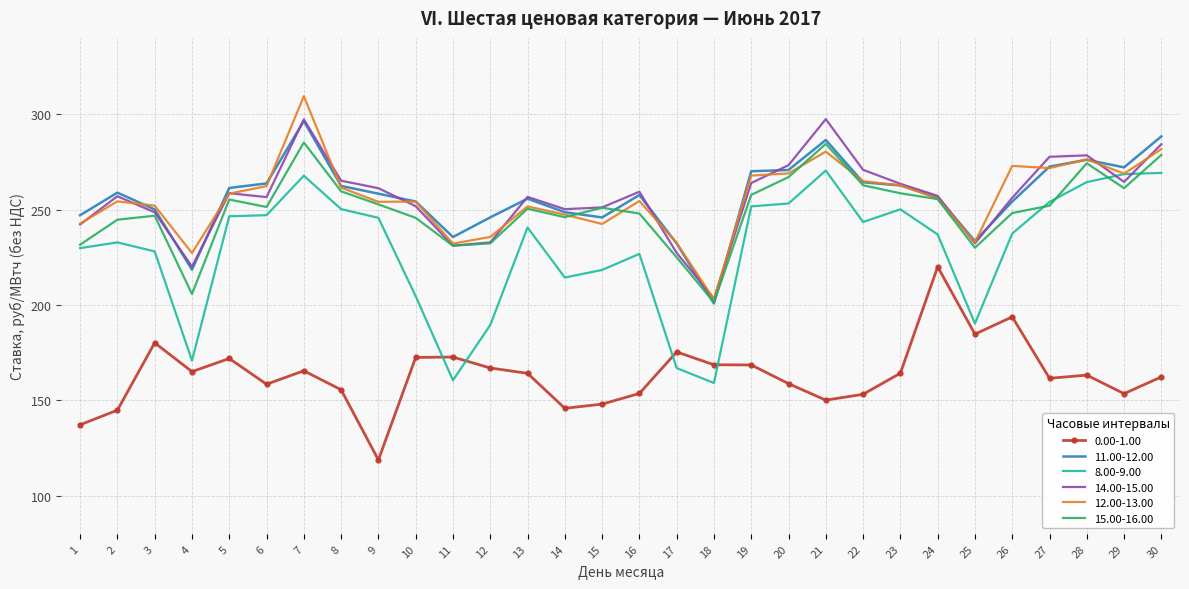

What is the total value across all series at 30?

1564.5